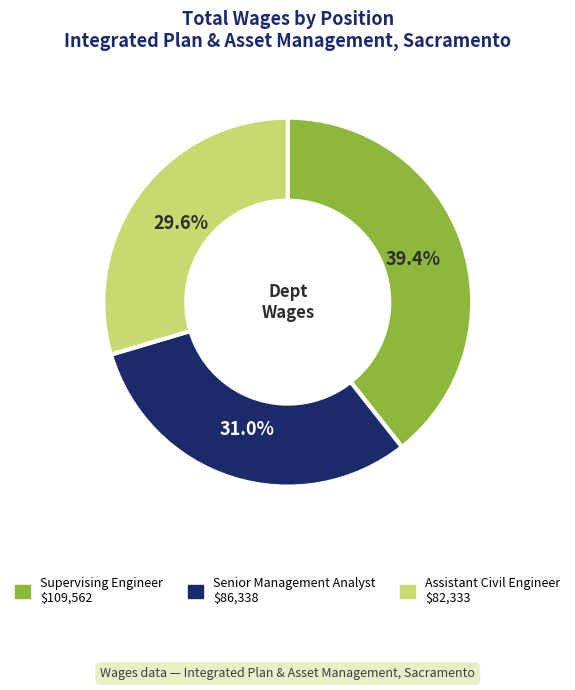

Count the number of slices in the pie.

3